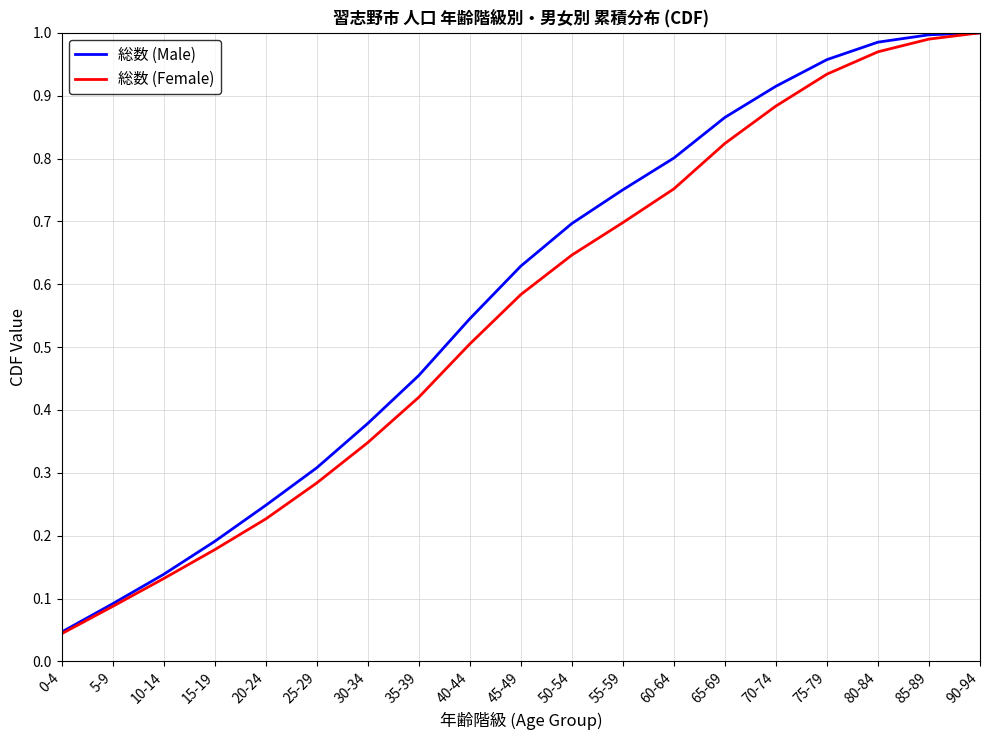

Between 0-4 and 85-89, which series saw the biggest shift?

総数 (Male)